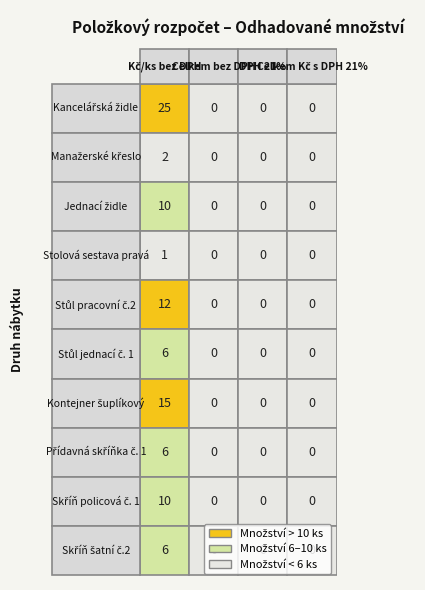

Which series has the largest total across all categories?

Kancelářská židle